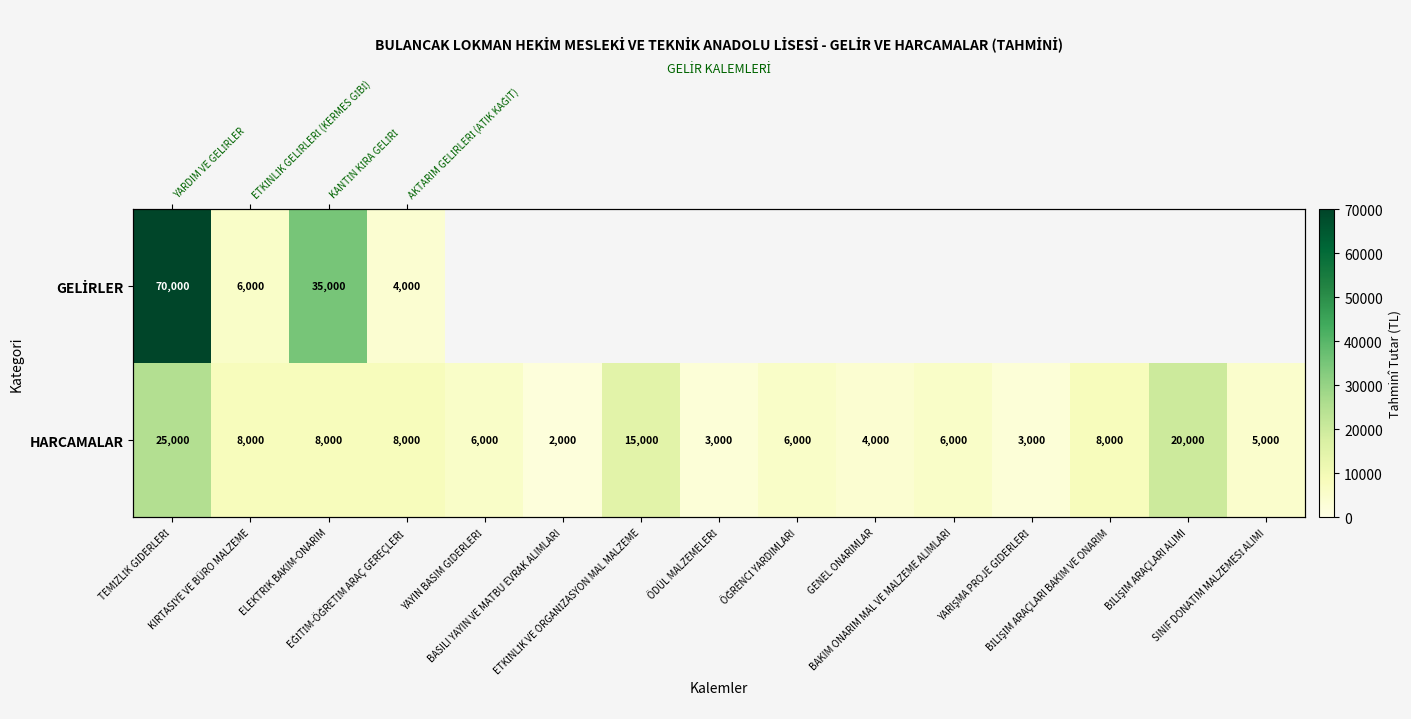

What is the difference between the maximum and minimum values in the GELİRLER series?

66000.0